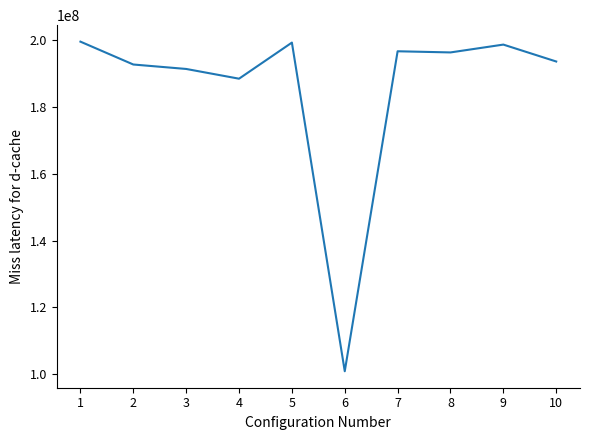

What is the greatest value displayed?

199648441